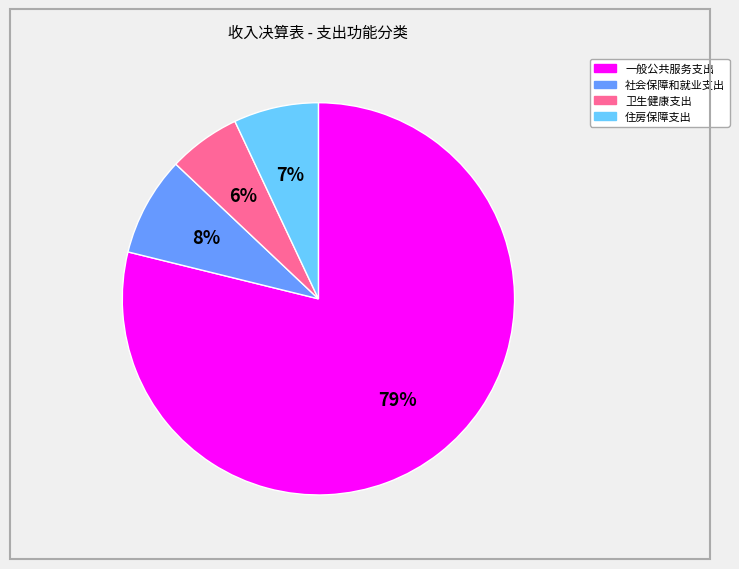

To the nearest percent, what is the difference between the 卫生健康支出 and 社会保障和就业支出 slice percentages?

2%